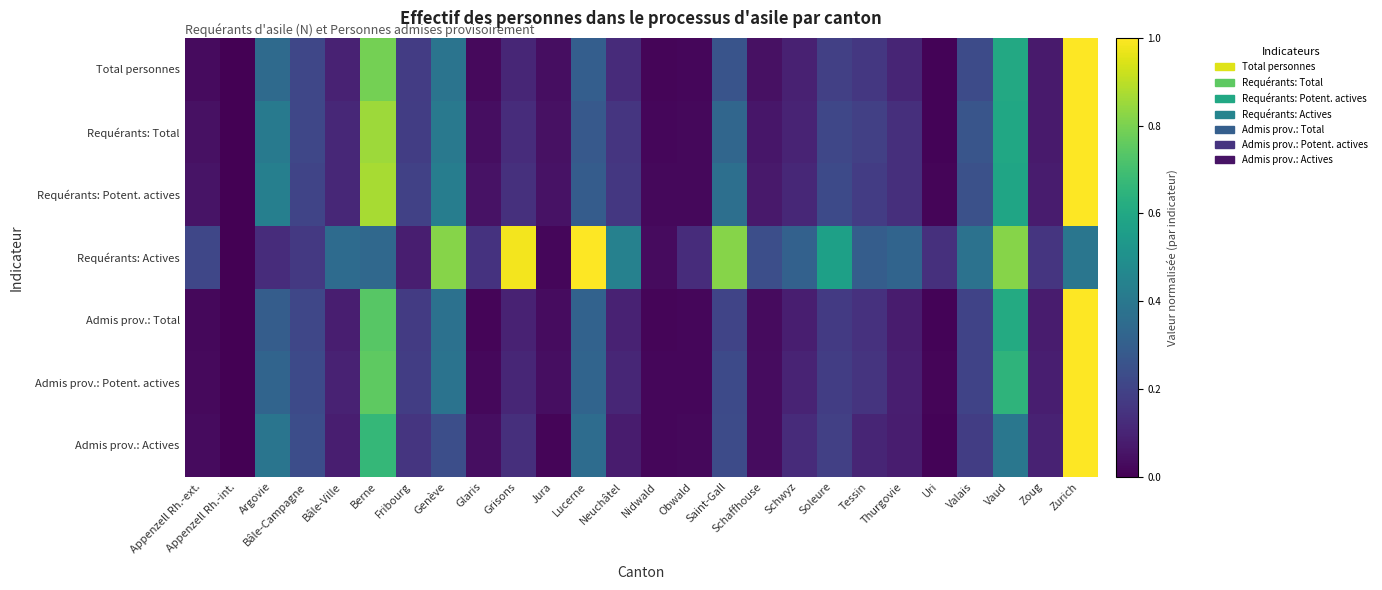

What is the spread (max minus min) of values at Bâle-Campagne?

0.1